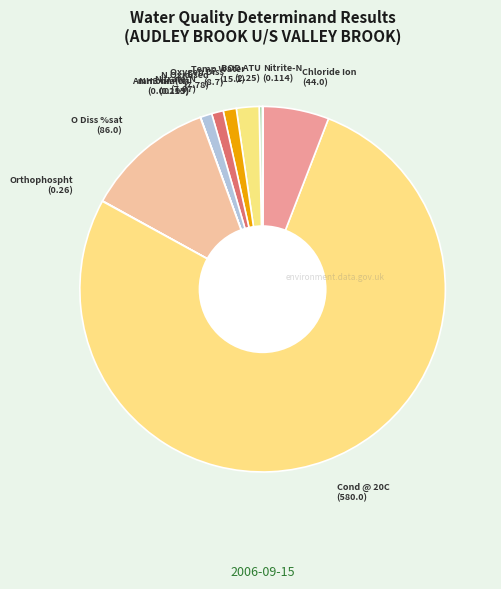

How many slices are in this pie chart?

12